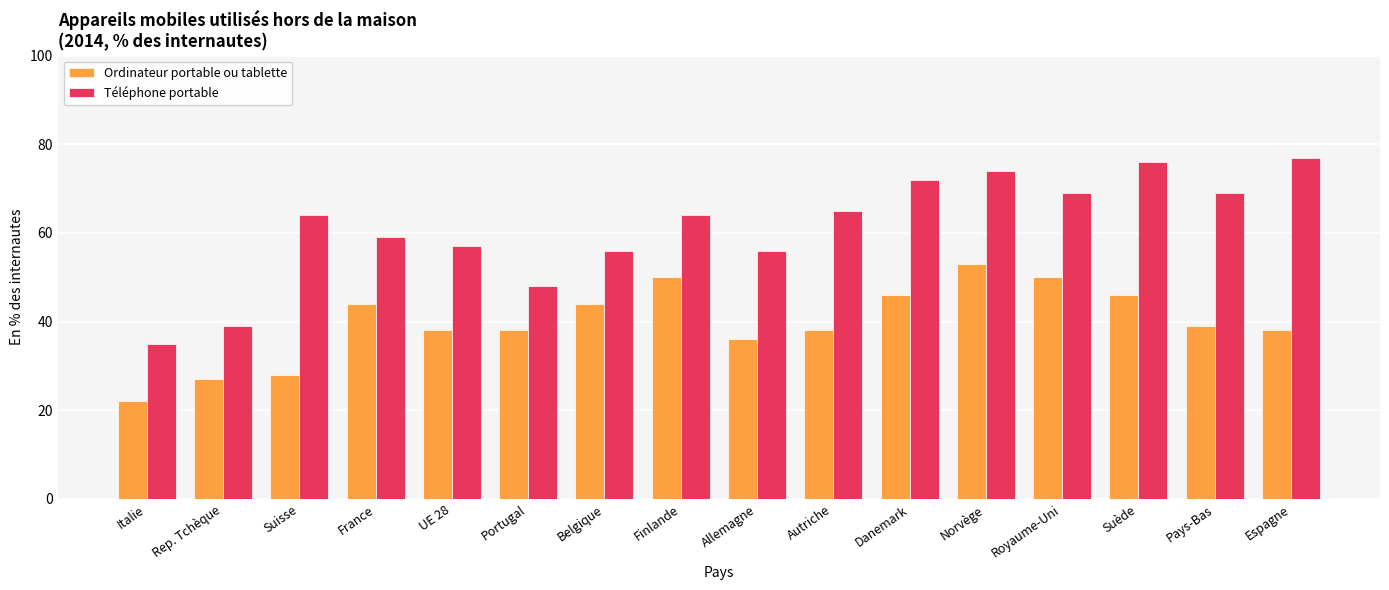

Read the Ordinateur portable ou tablette value at Portugal, to the nearest 10.

40